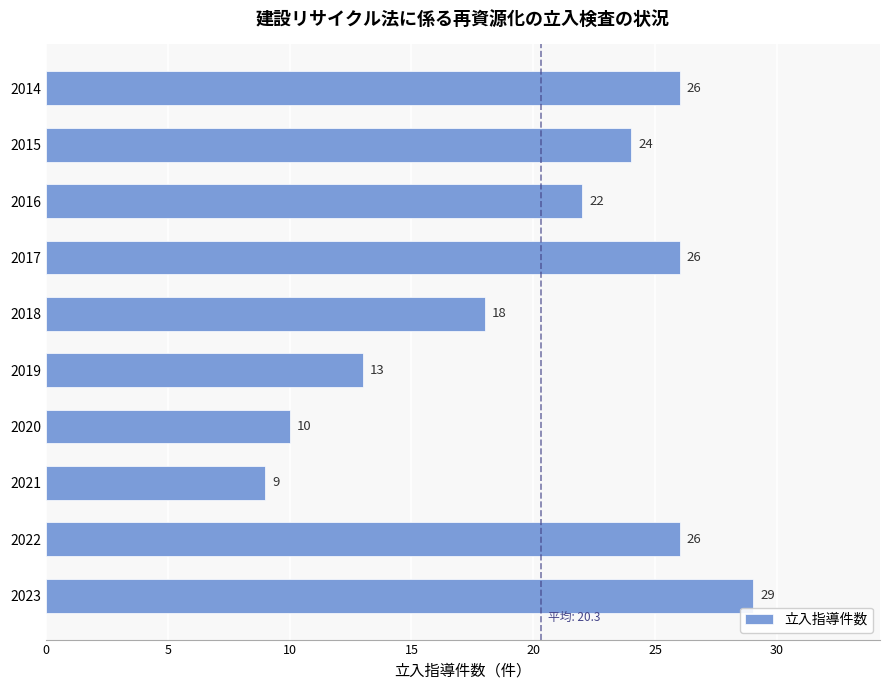

Between 2017 and 2016, which is larger?

2017